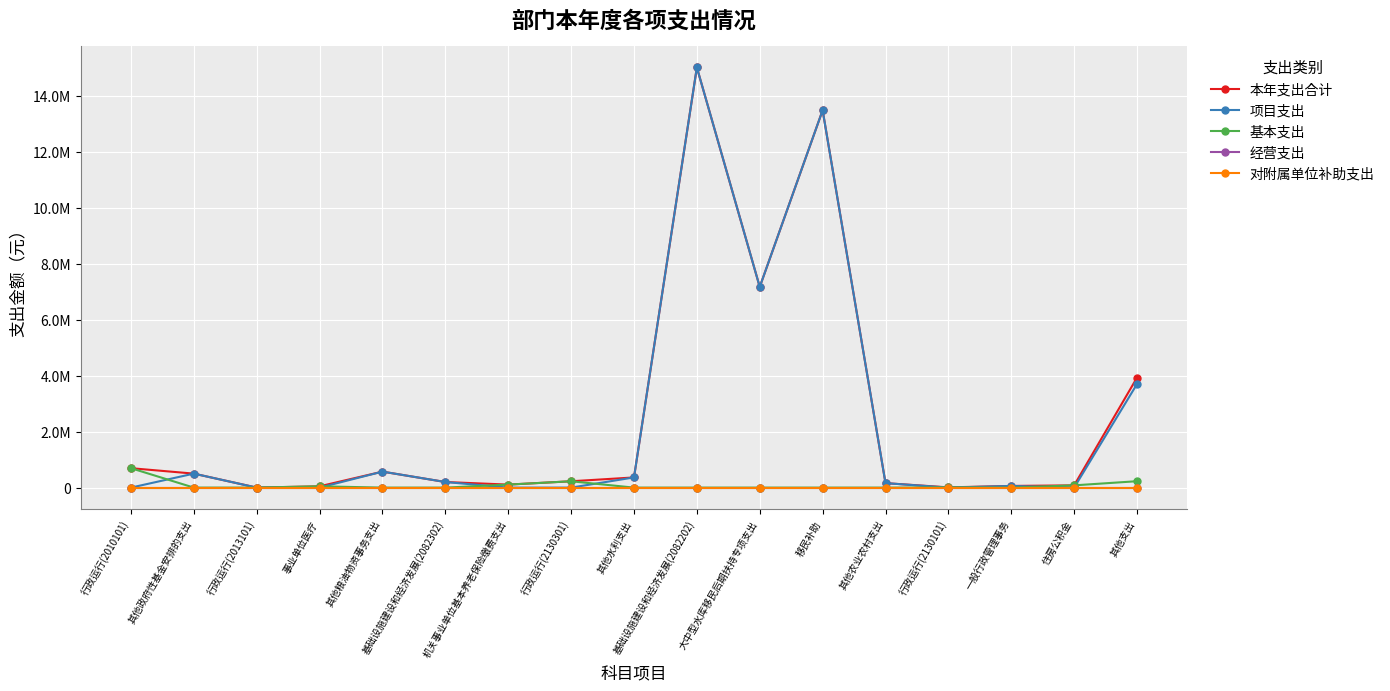

Does the chart have visible grid lines?

Yes